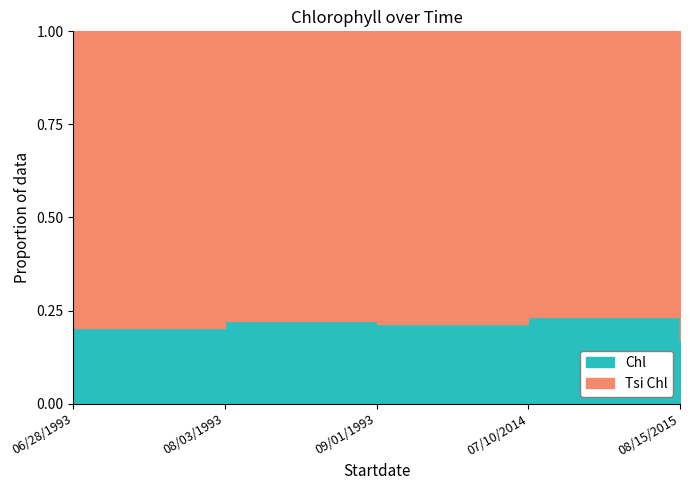

What is the label of the 4th point from the right?

08/03/1993